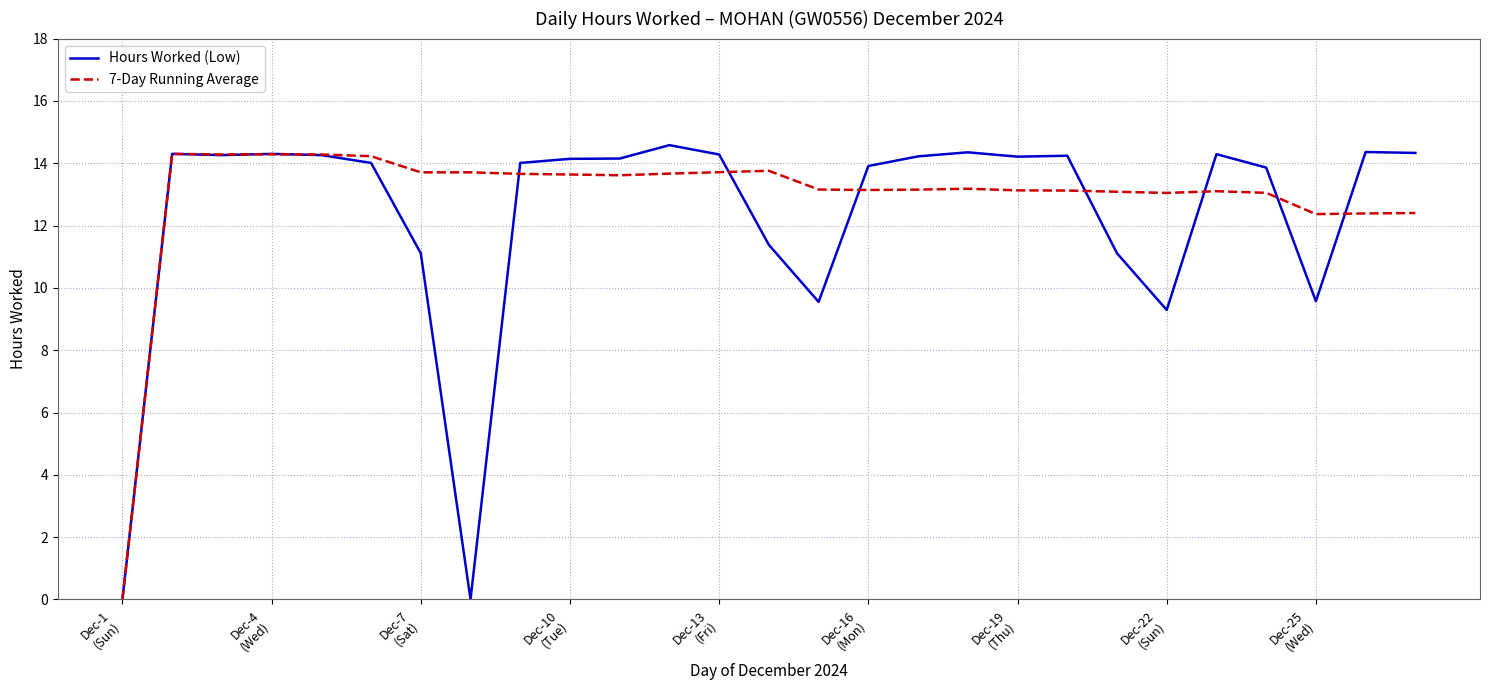

Which series has the largest range (max minus min)?

Hours Worked (Low)